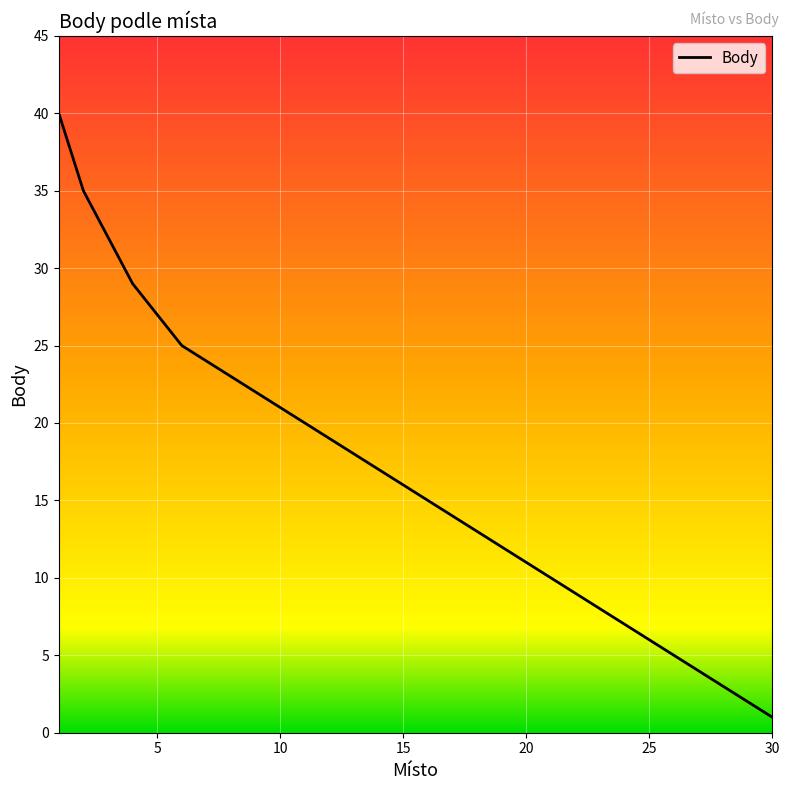

Reading left to right, what are all the values shown in this chart?

40	35	32	29	27	25	24	23	22	21	20	19	18	17	16	15	14	13	12	11	10	9	8	7	6	5	4	3	2	1